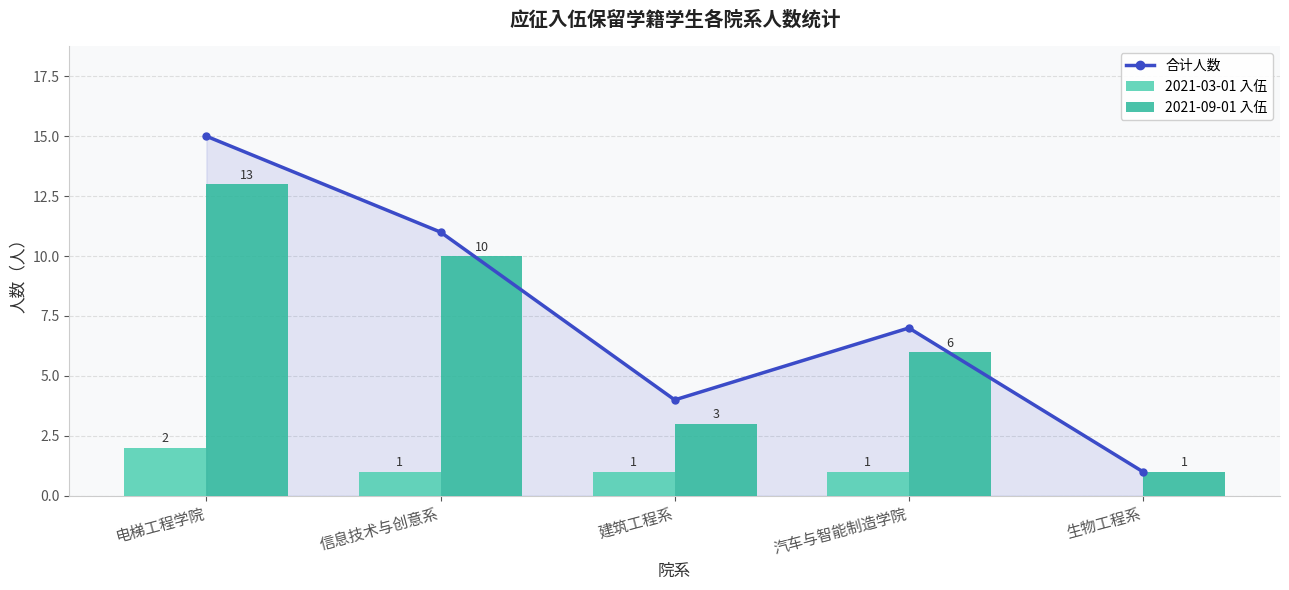

What are all the series names shown in the legend?

合计人数, 2021-03-01 入伍, 2021-09-01 入伍